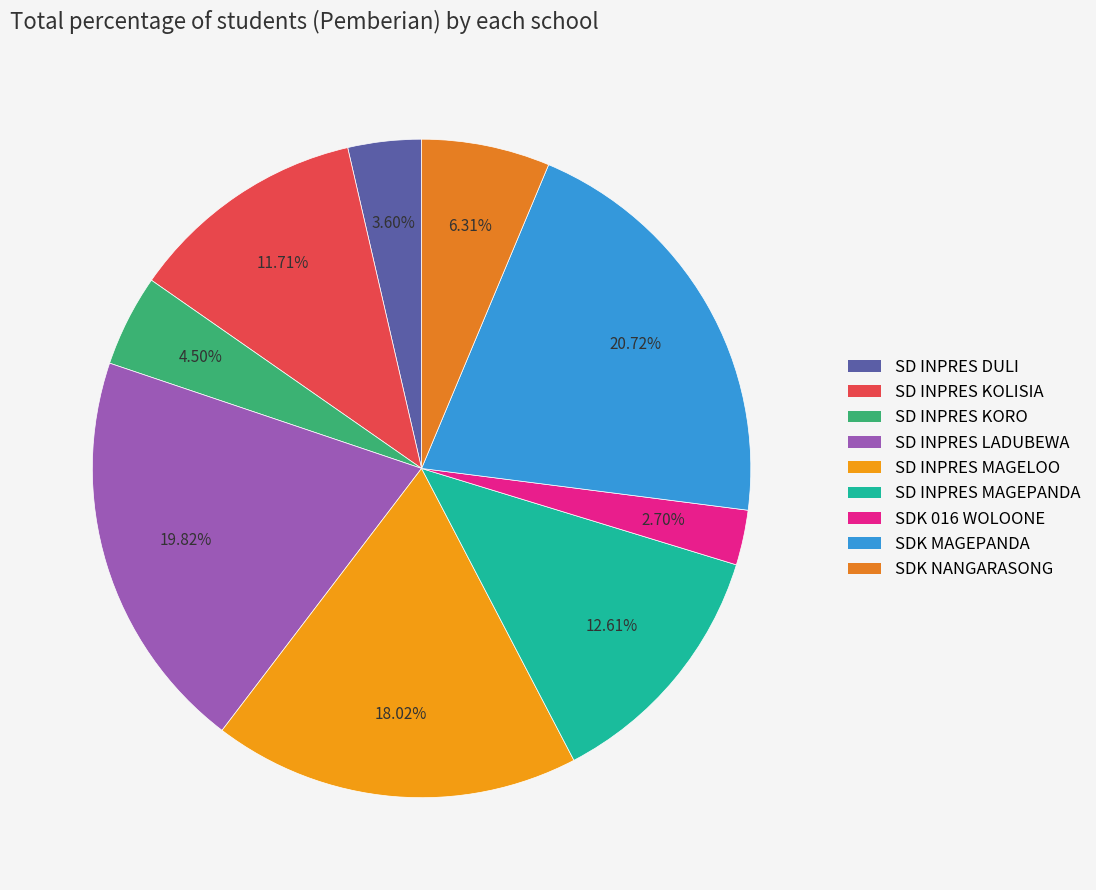

Is there a majority slice in this chart?

No